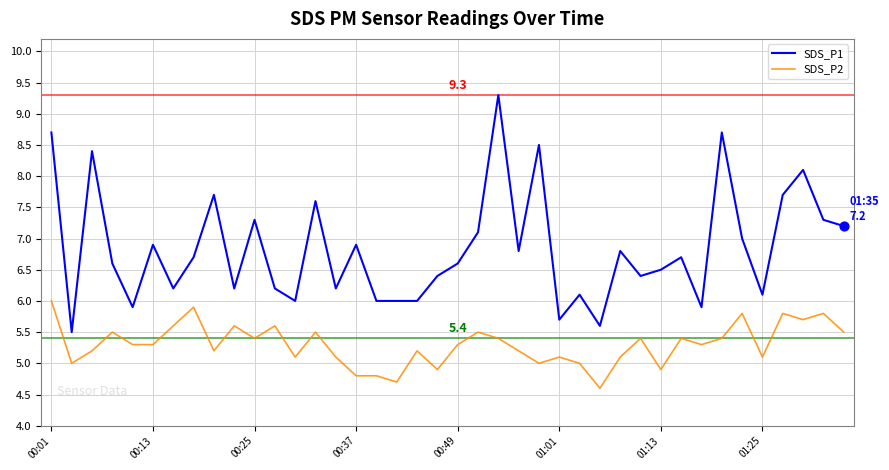

Which series has the widest spread of values?

SDS_P1